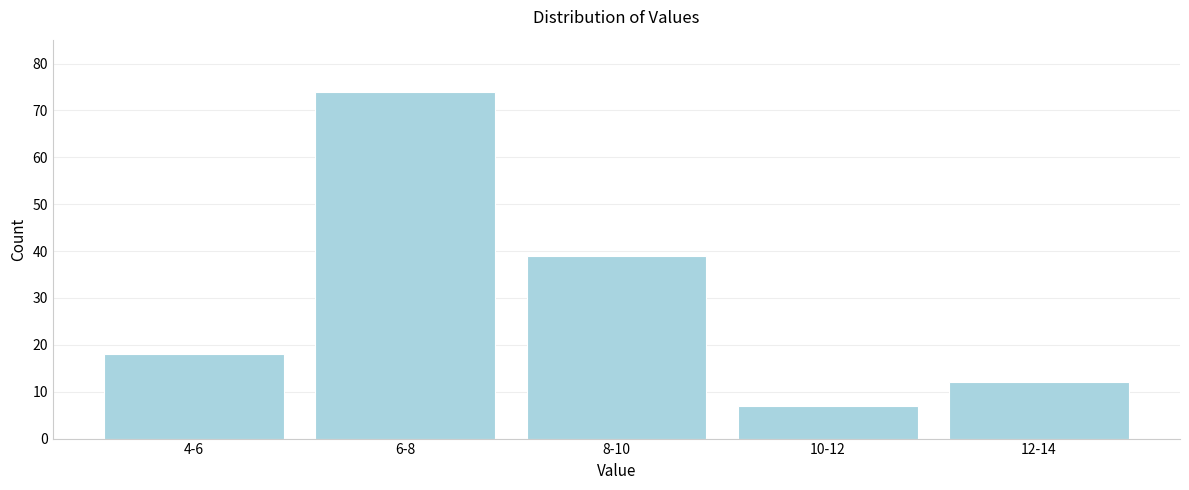

Reading right to left, what are all the values shown in this chart?

12-14=12	10-12=7	8-10=39	6-8=74	4-6=18